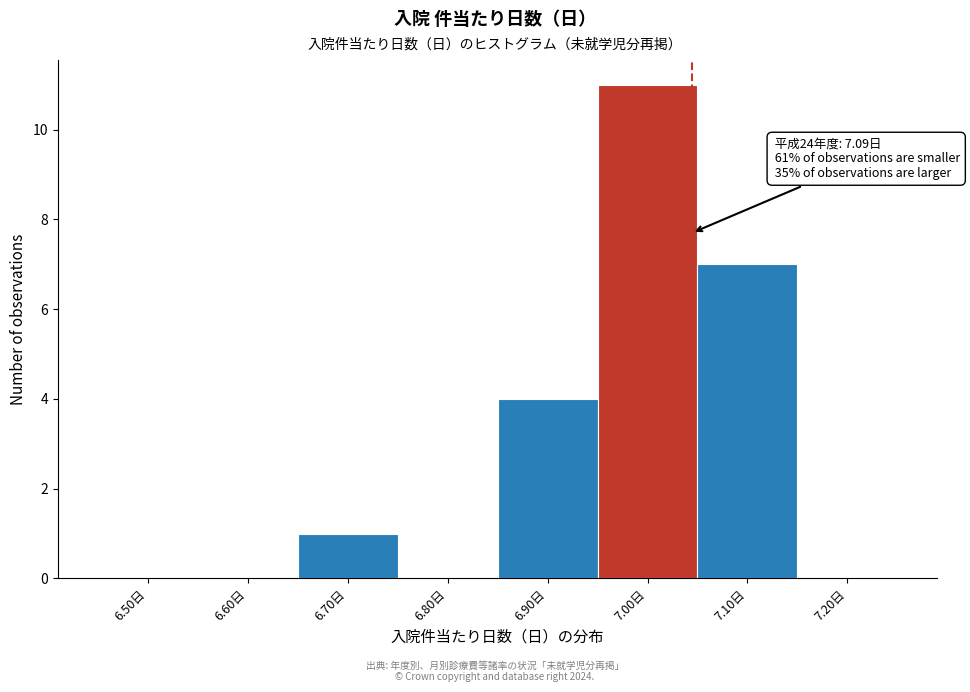

Reading left to right, extract all data points from this chart.

6.50日=0	6.60日=0	6.70日=1	6.80日=0	6.90日=4	7.00日=11	7.10日=7	7.20日=0